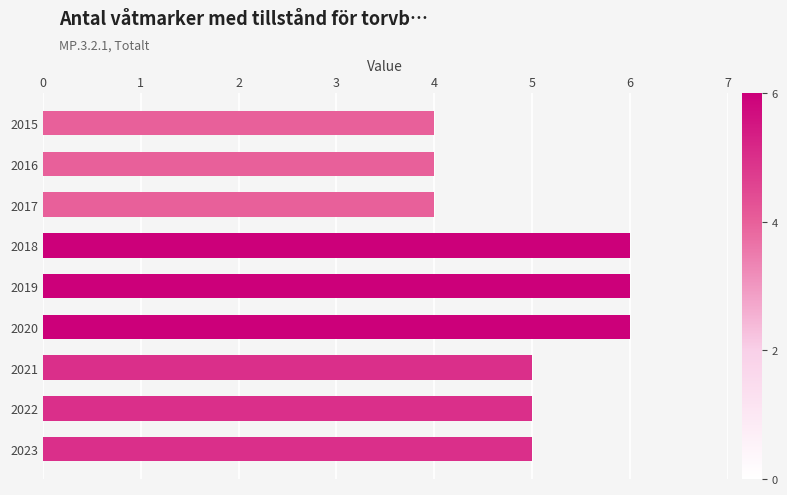

The value at 2023 is 7. True or false?

False